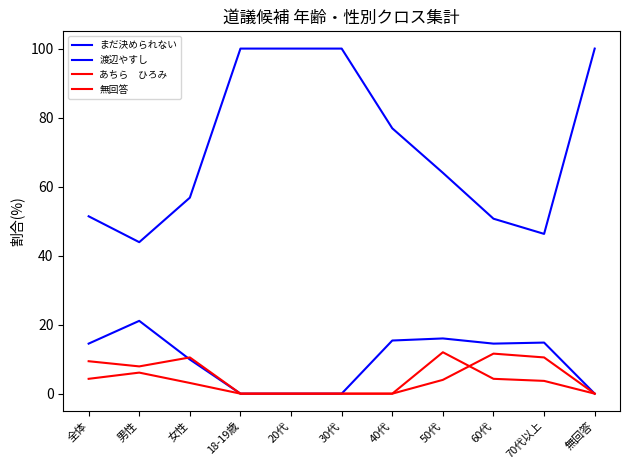

What is the label of the 10th point from the left?

70代以上